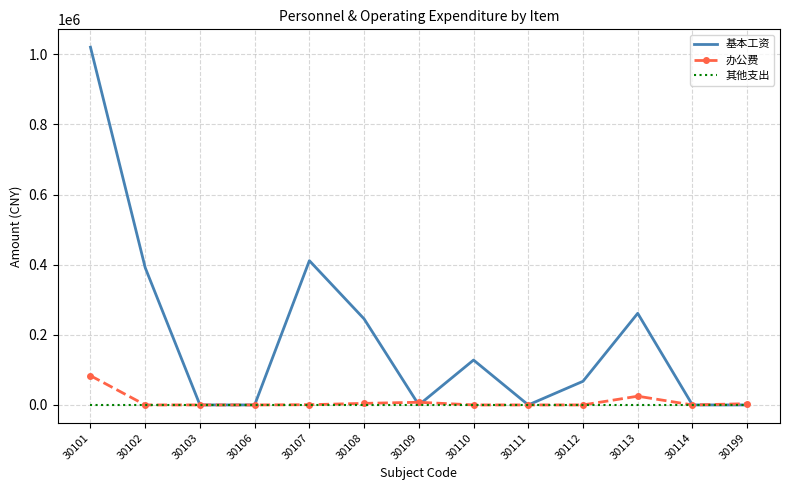

Is the value of 办公费 at 30199 greater than the value of 基本工资 at 30102?

No